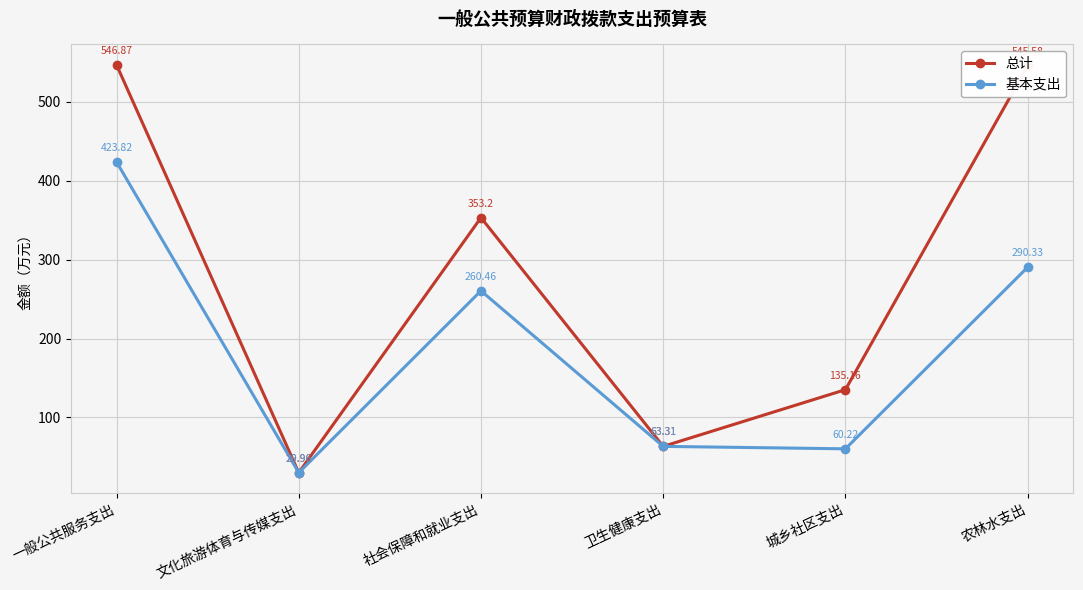

At which category is the sum across all series the highest?

一般公共服务支出